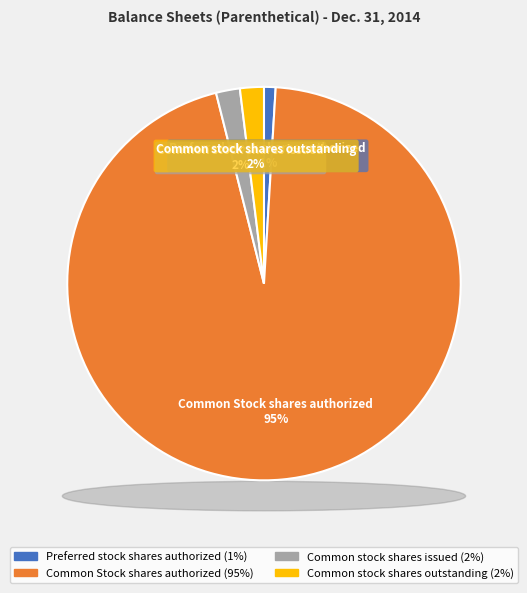

Is there a majority slice in this chart?

Yes